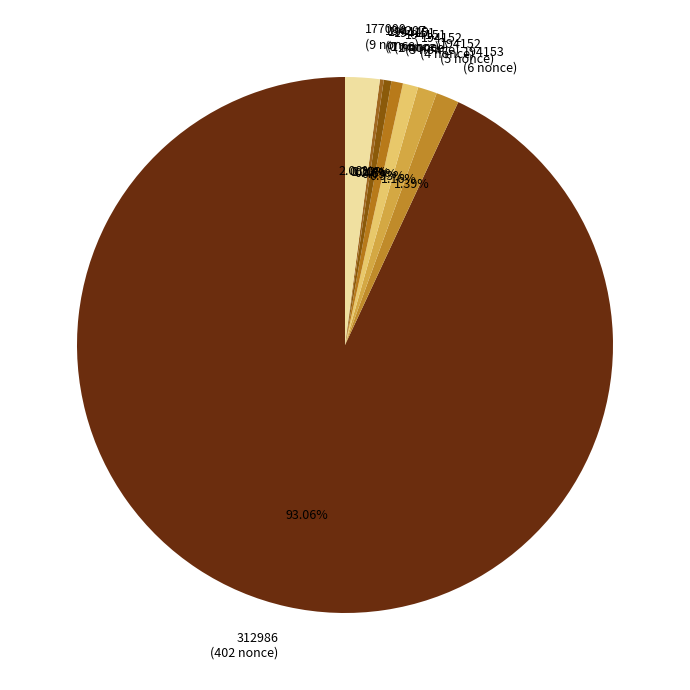

To the nearest percent, what is the average slice percentage?

11%